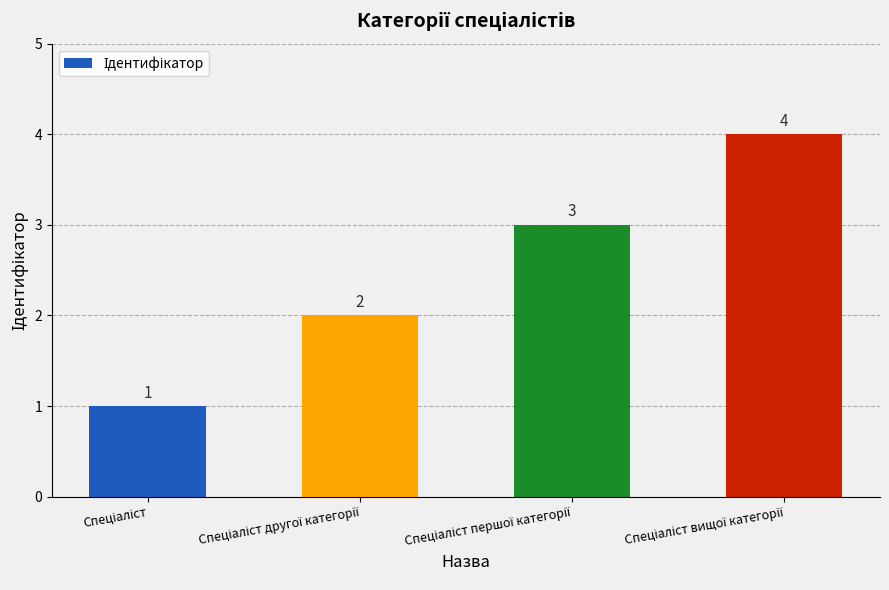

What is the value of the 2nd bar from the left?

2